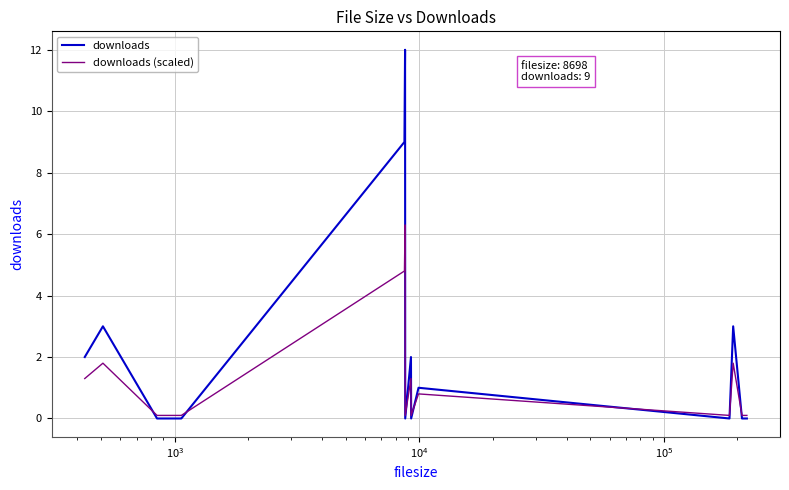

Which series has the largest total across all categories?

downloads